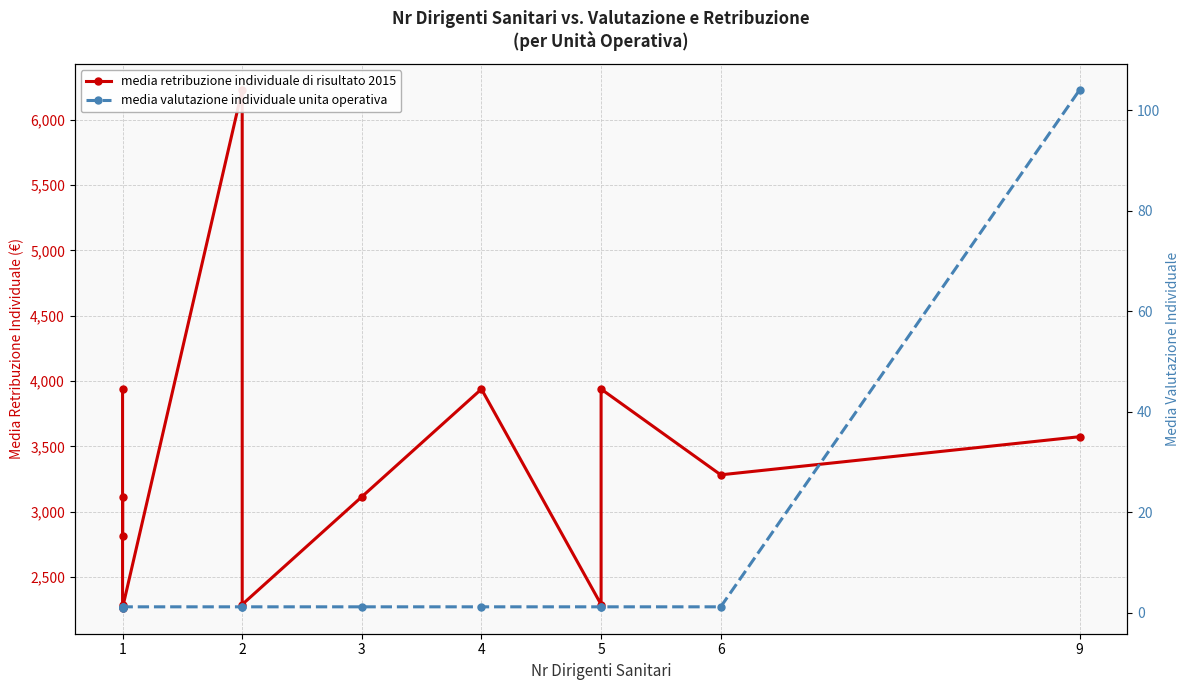

True or false: media retribuzione individuale di risultato 2015 and media valutazione individuale unita operativa intersect in this chart.

False